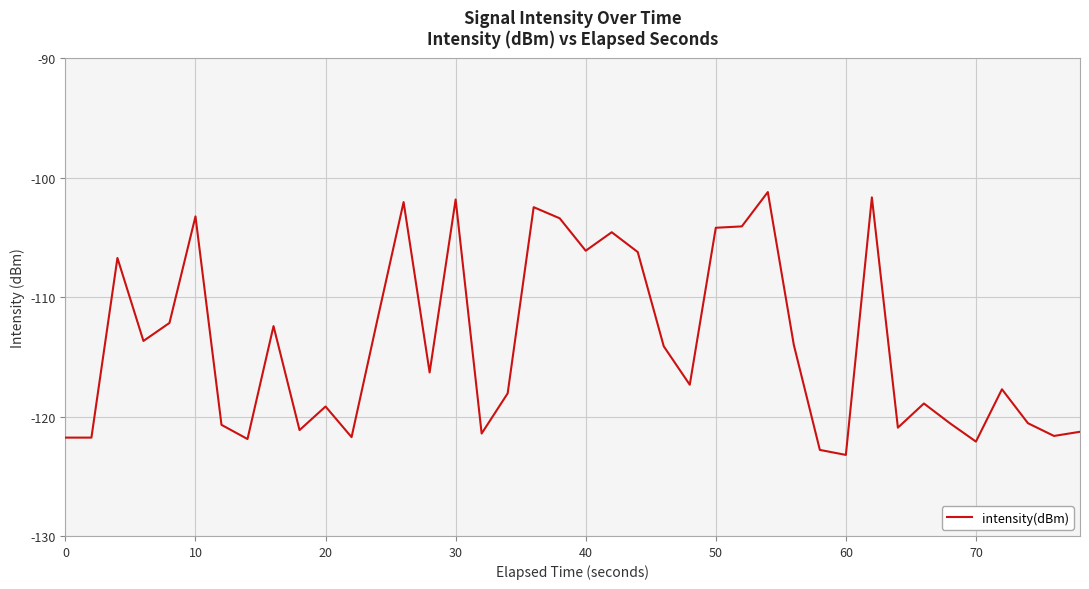

What is the smallest value displayed?

-123.2